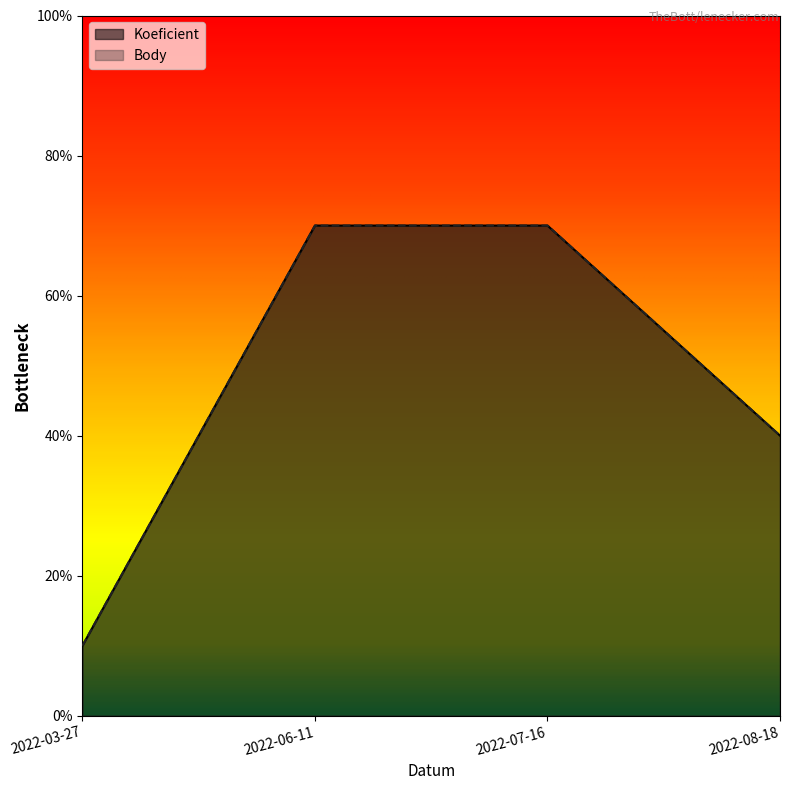

Is the value of Koeficient at 2022-06-11 greater than the value of Body at 2022-03-27?

Yes